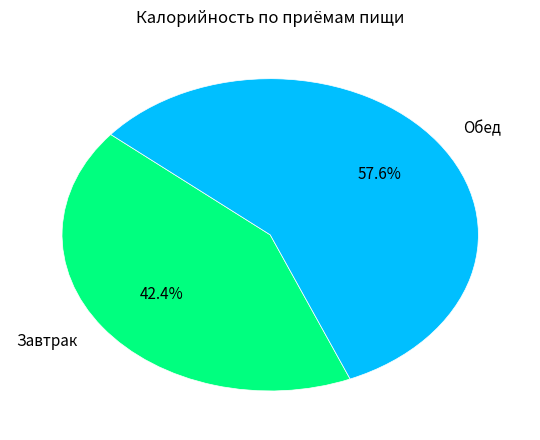

Does any single category account for the majority?

Yes